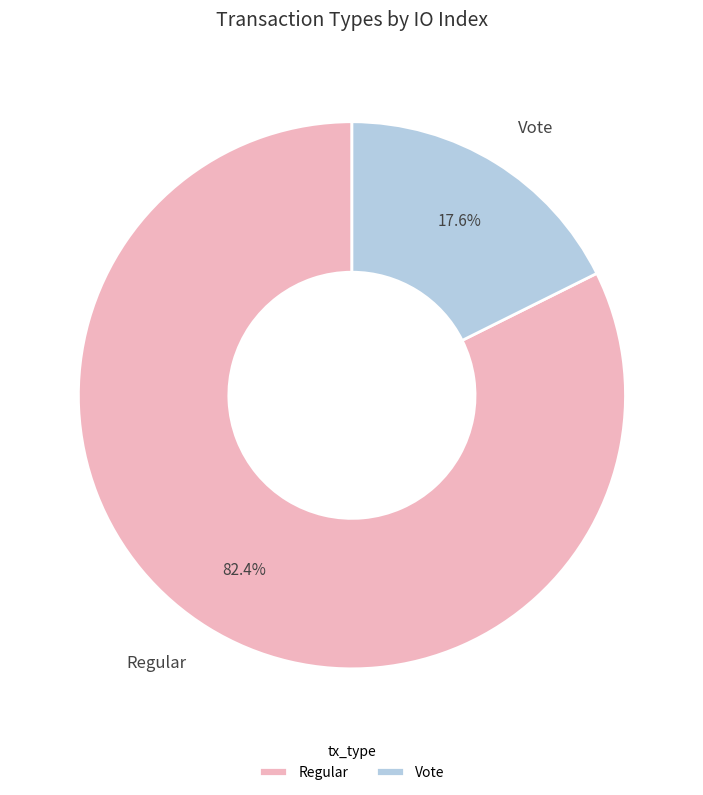

To the nearest percent, what is the combined percentage of Regular and Vote?

100%